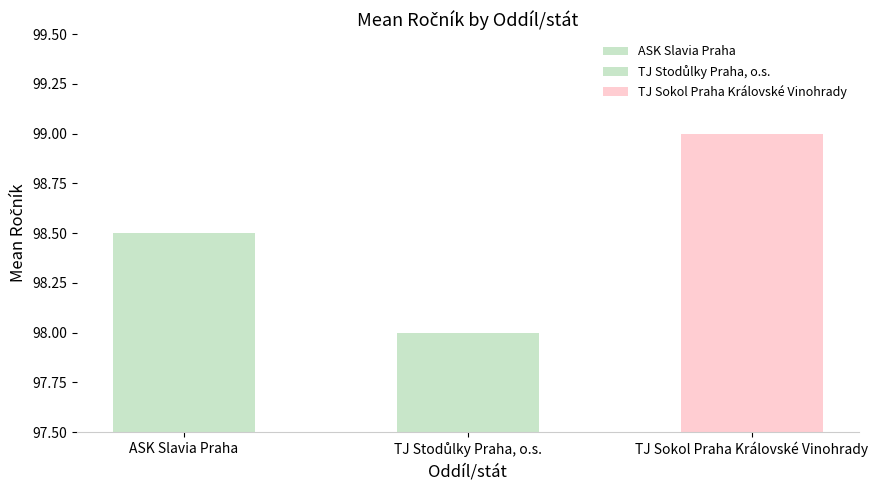

What is the value of the 2nd bar from the left?

98.0